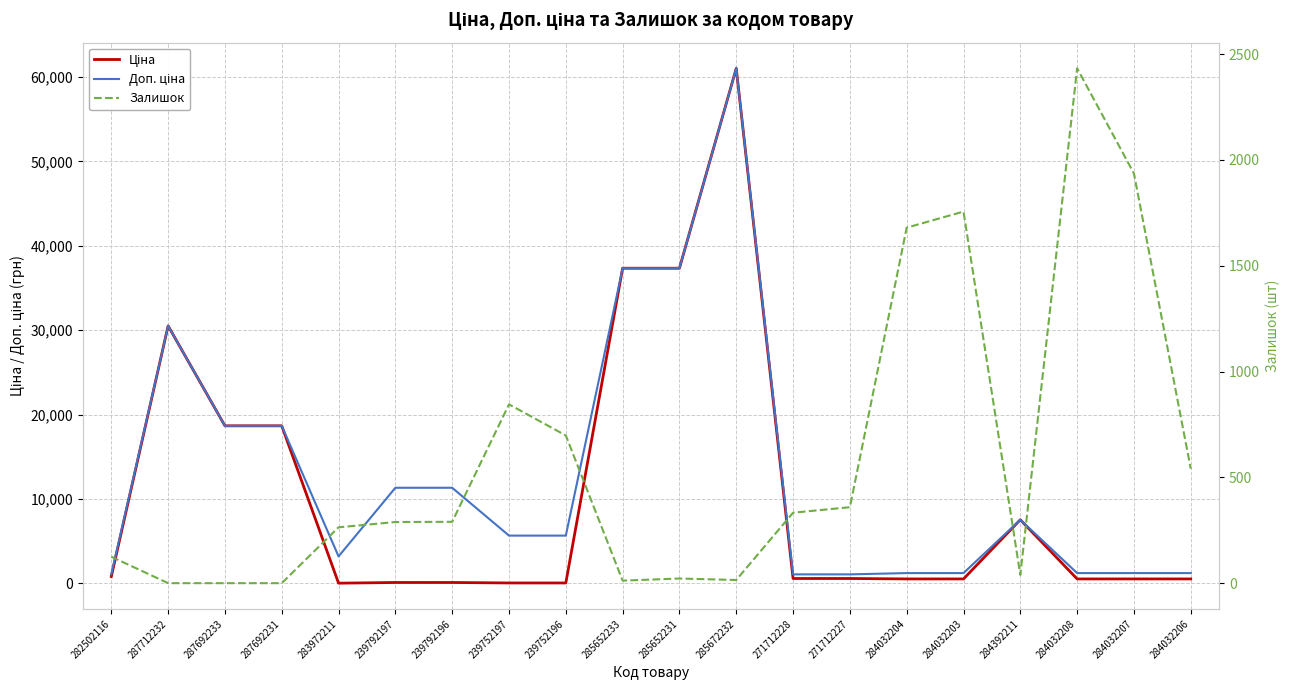

Reading right to left, what are all the values shown in this chart?

Ціна: 535.4	535.4	535.4	7545.9	535.4	535.4	586.0	586.0	61024.7	37343.0	37343.0	56.7	56.7	113.3	113.3	32.0	18671.5	18671.5	30512.3	813.0
Доп. ціна: 1227.2	1227.2	1227.2	7545.9	1227.2	1227.2	1074.5	1074.5	61024.7	37343.0	37343.0	5667.0	5667.0	11334.0	11334.0	3205.0	18671.5	18671.5	30512.3	1101.8
Залишок: 541.0	1936.0	2433.0	39.0	1756.0	1680.0	359.0	333.0	15.0	22.0	12.0	698.0	845.0	290.0	289.0	264.0	0.0	0.0	0.0	125.0